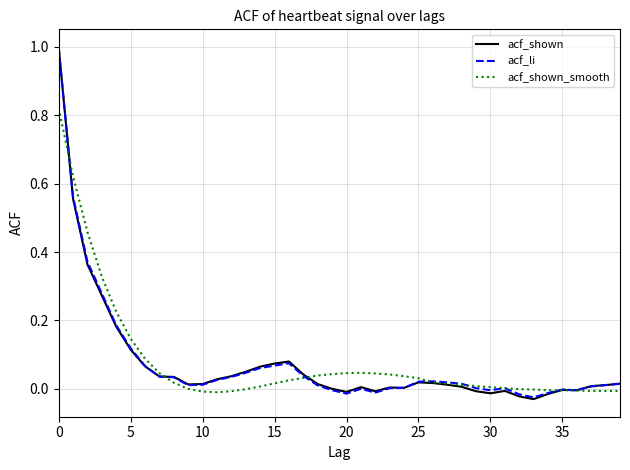

What is the maximum value for acf_li?

1.0